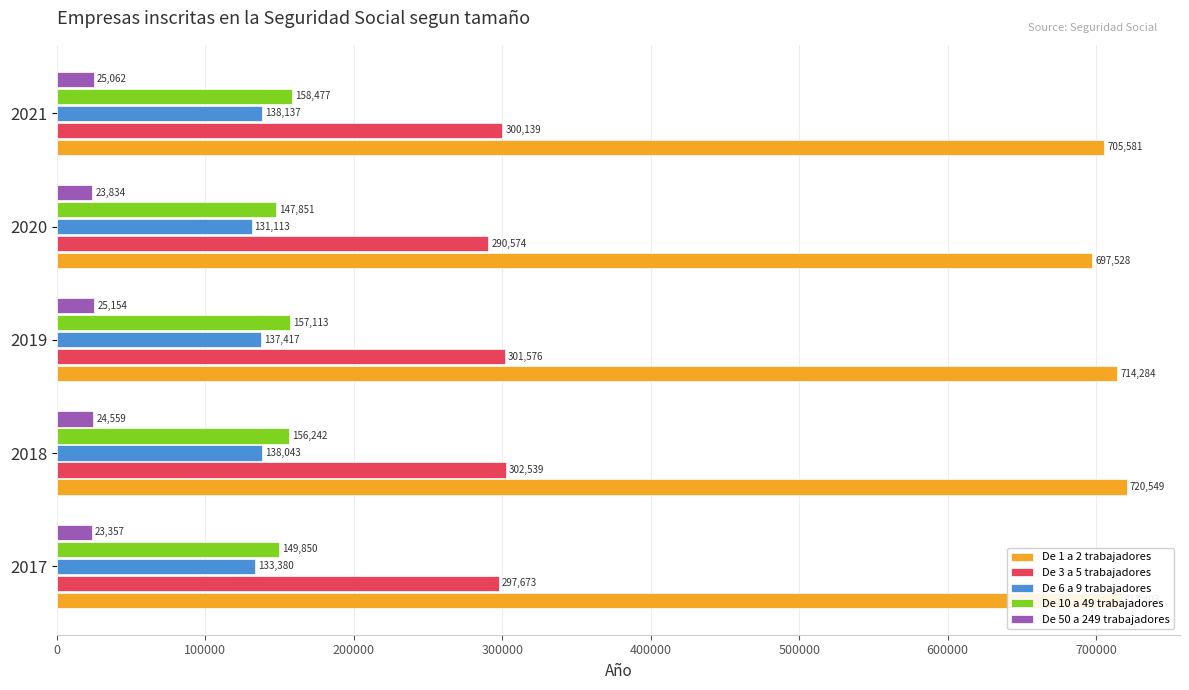

The De 6 a 9 trabajadores series shows 237572 at 2018. True or false?

False